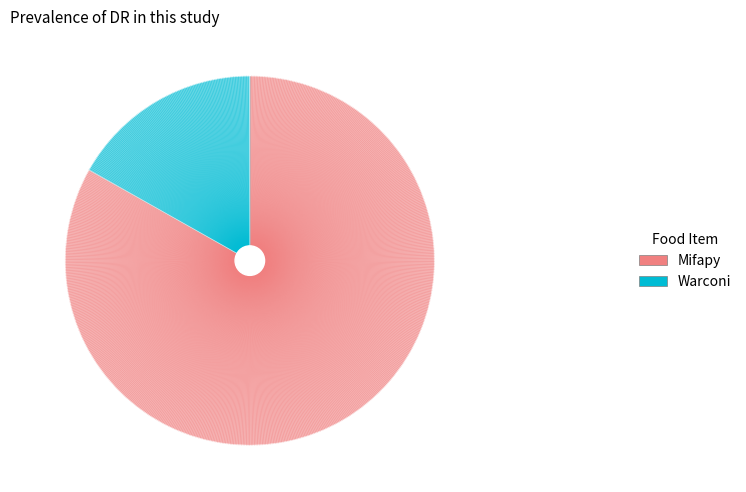

Is it true that Mifapy is 83% of the pie?

True